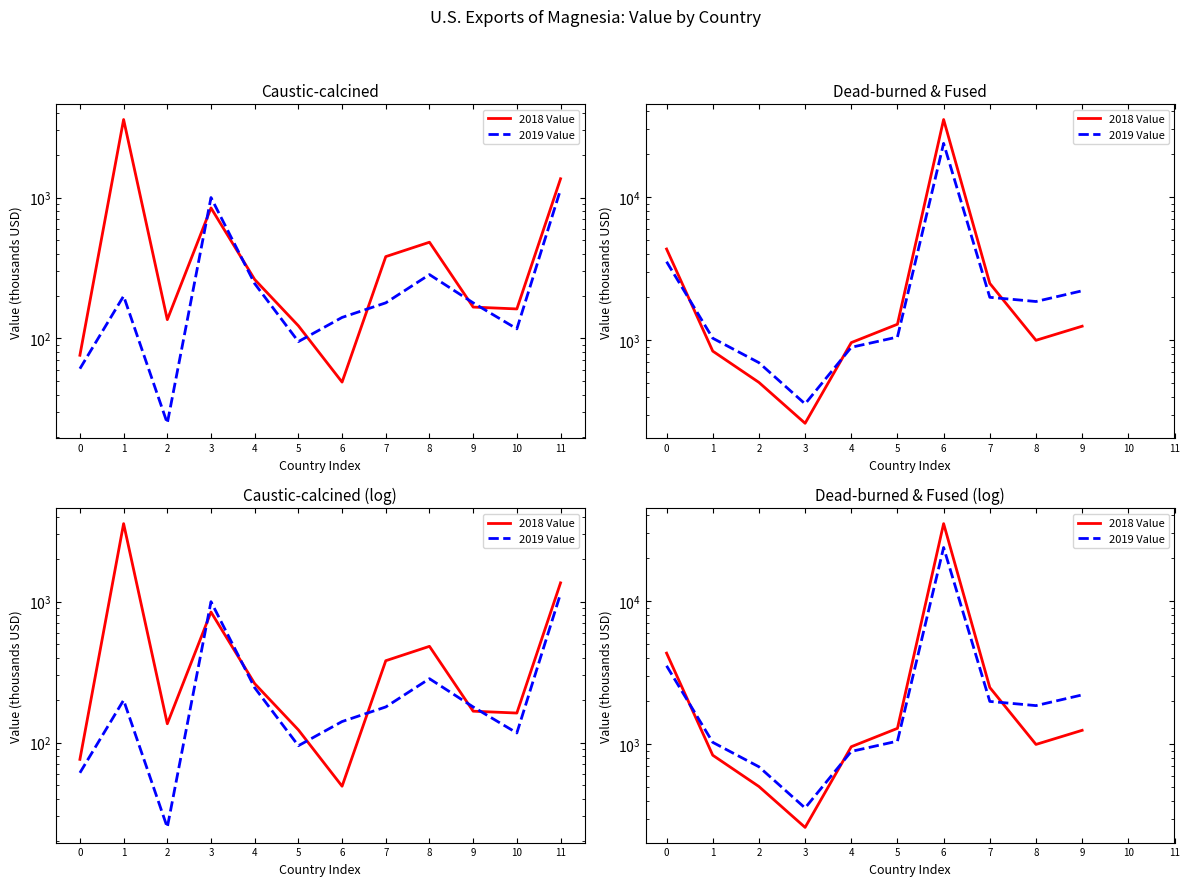

Which series ends up on top after the final intersection of 2019 Value and 2018 Value?

2019 Value